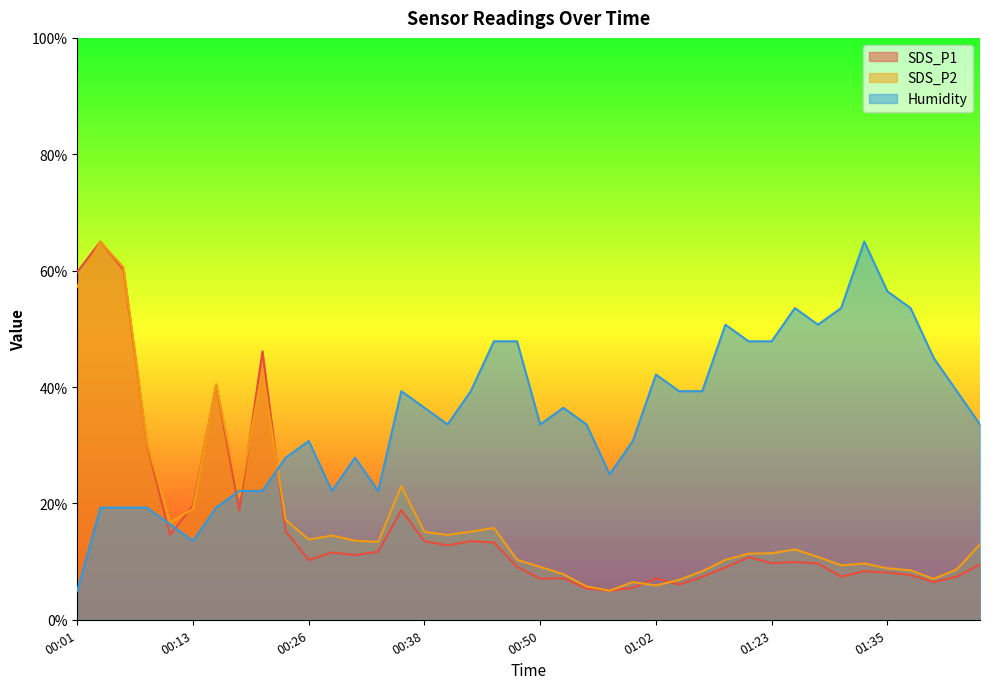

True or false: SDS_P1 and SDS_P2 cross at least once.

True